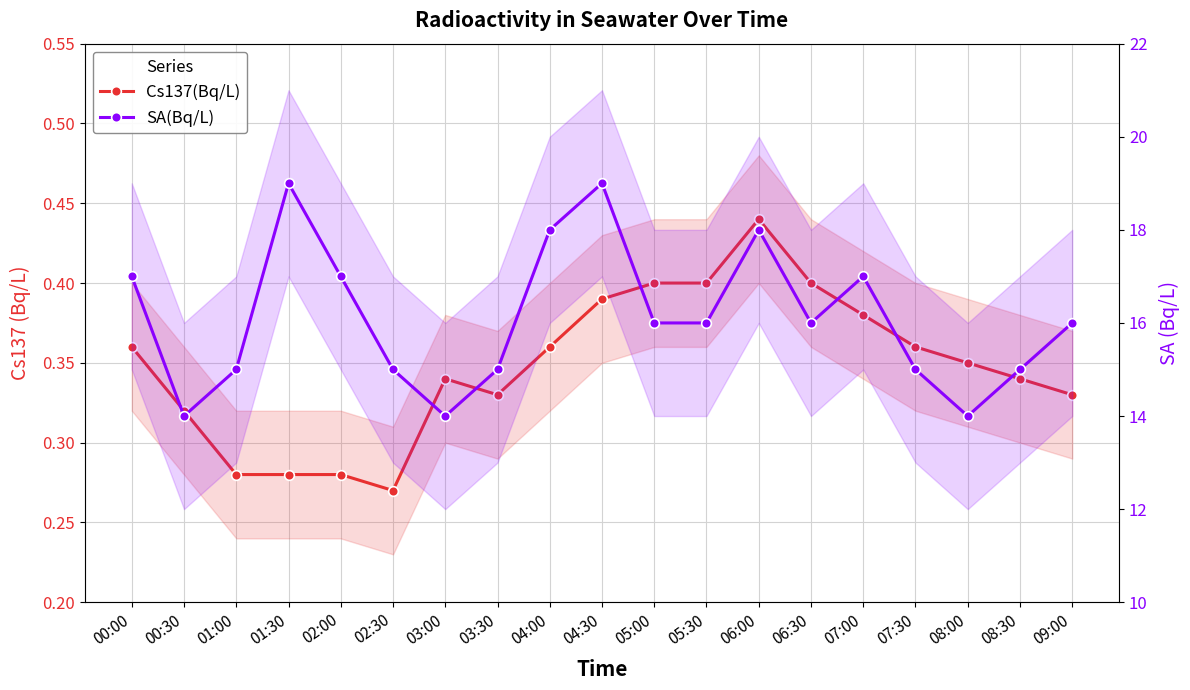

What is the smallest value displayed?

0.3